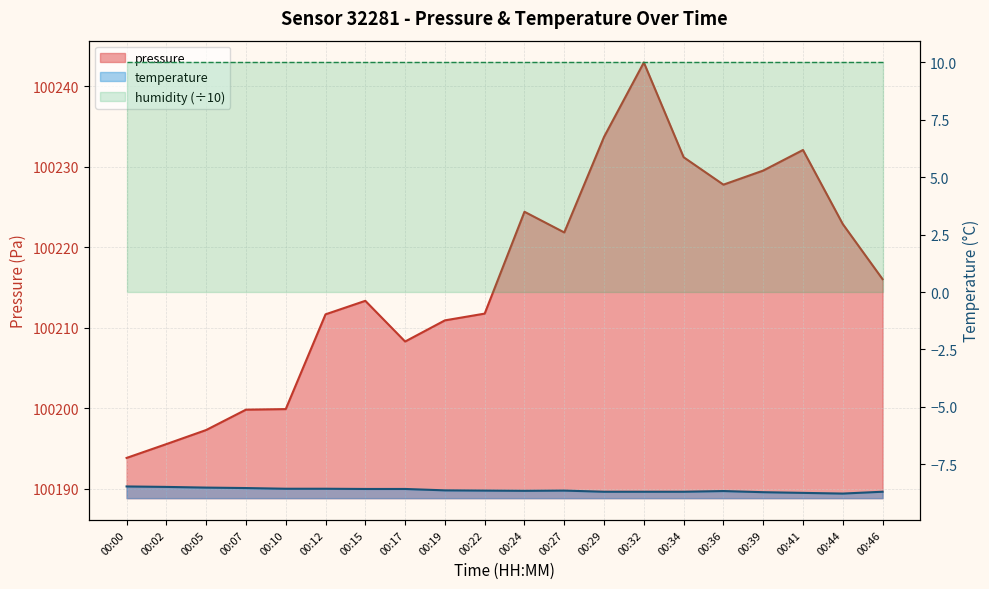

What is the difference between the highest and lowest values at 00:41?

100240.8